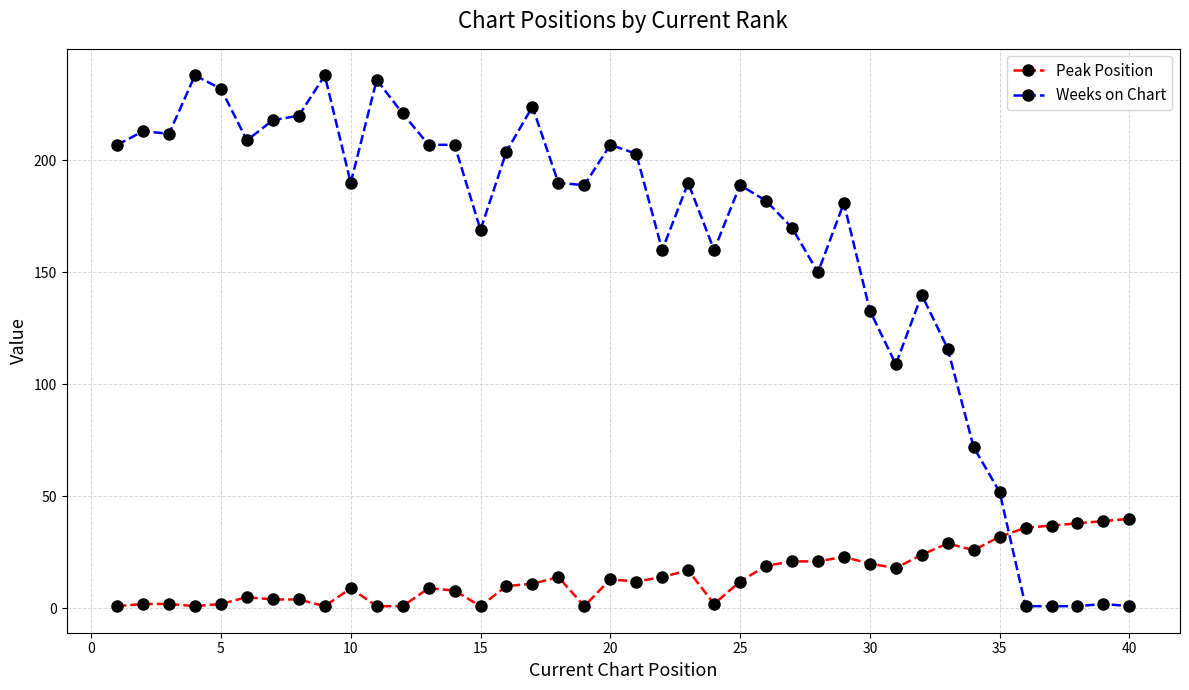

Which series has the largest total across all categories?

Weeks on Chart